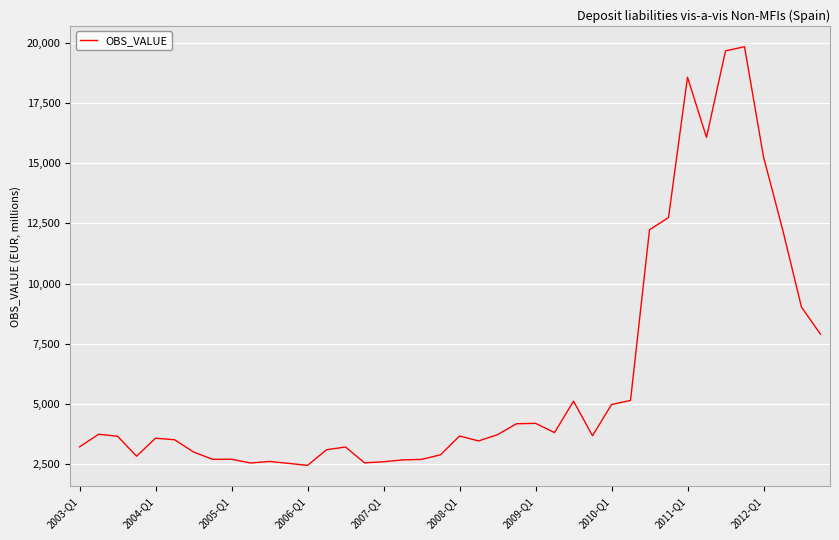

Is this an area chart (filled region under the line)?

No